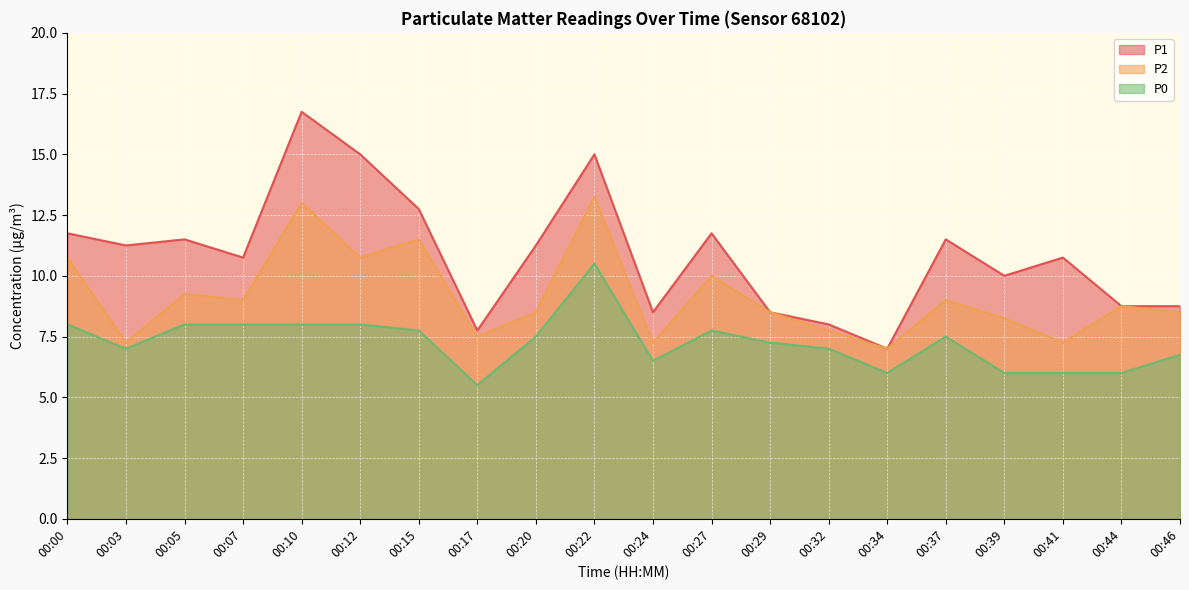

What is the difference between the highest and lowest values at 00:10?

8.8